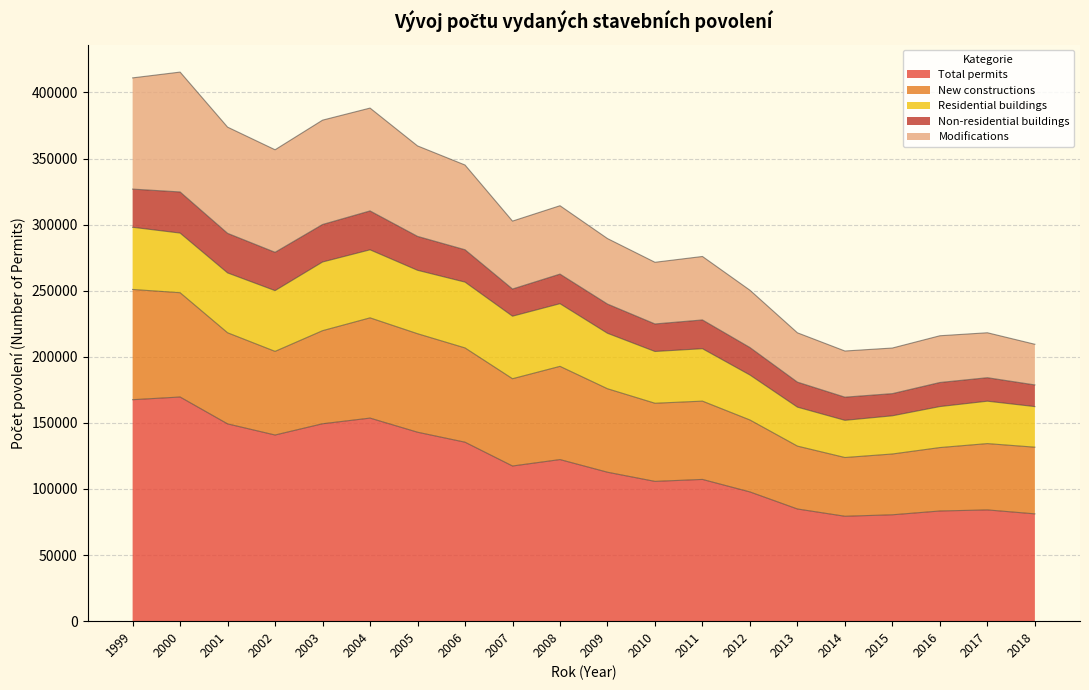

At which category is the sum across all series the highest?

2000